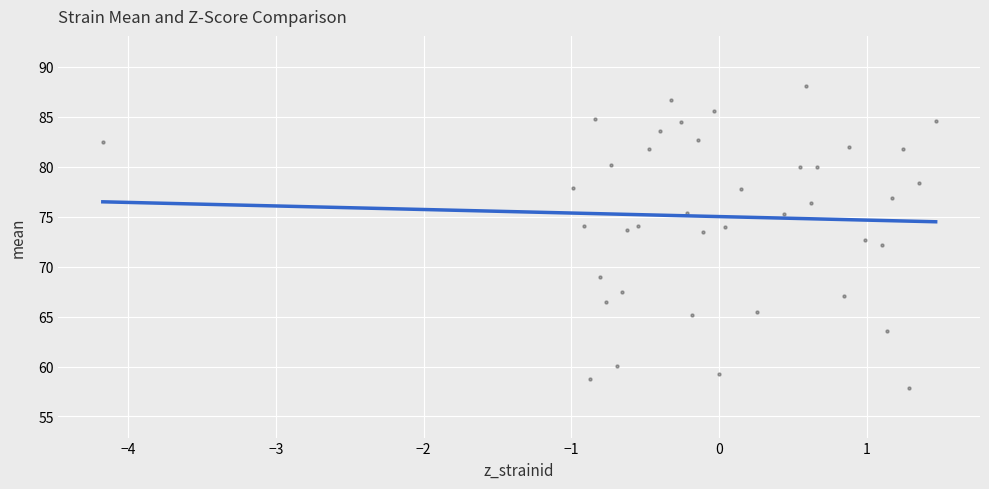

What is the range of X values (max minus min)?

5.6